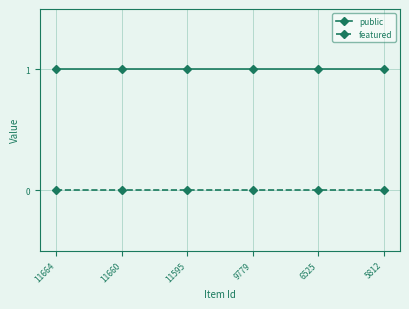

What are all the series names shown in the legend?

public, featured